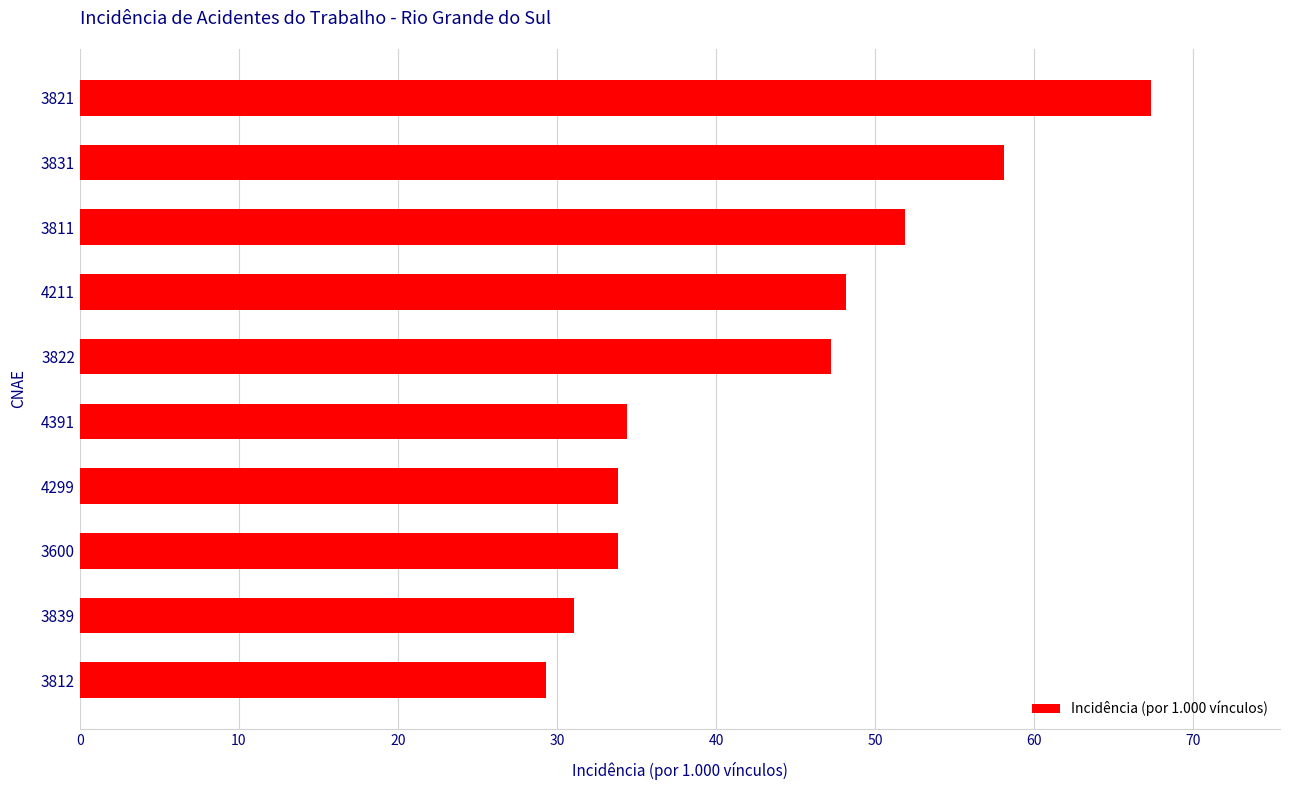

What is the label of the 1st bar from the top?

3821